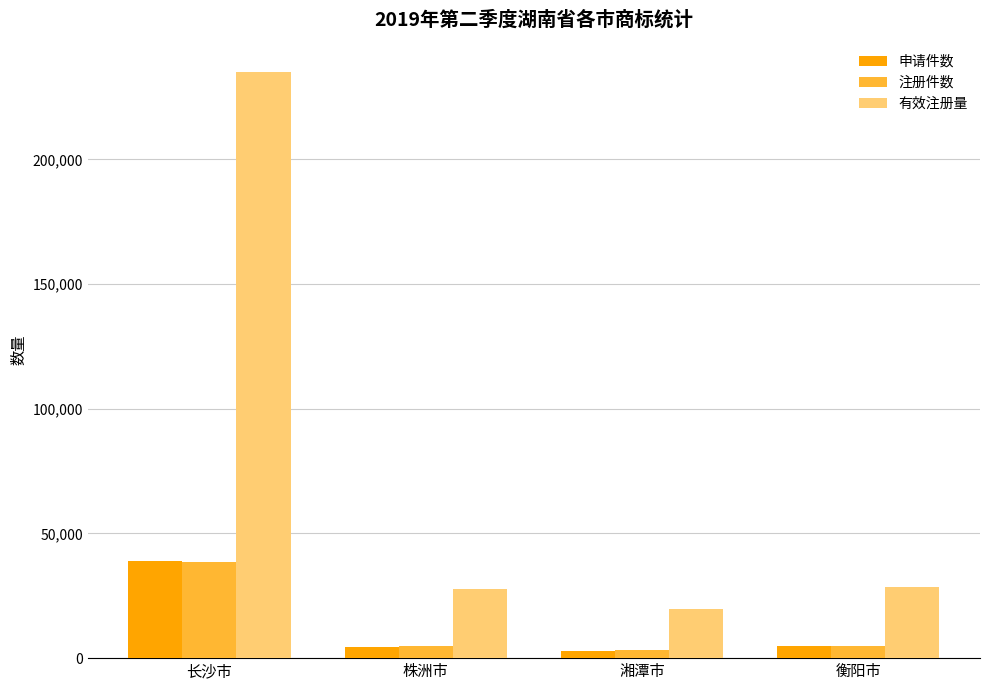

How many values in the 申请件数 series are below 4839?

2